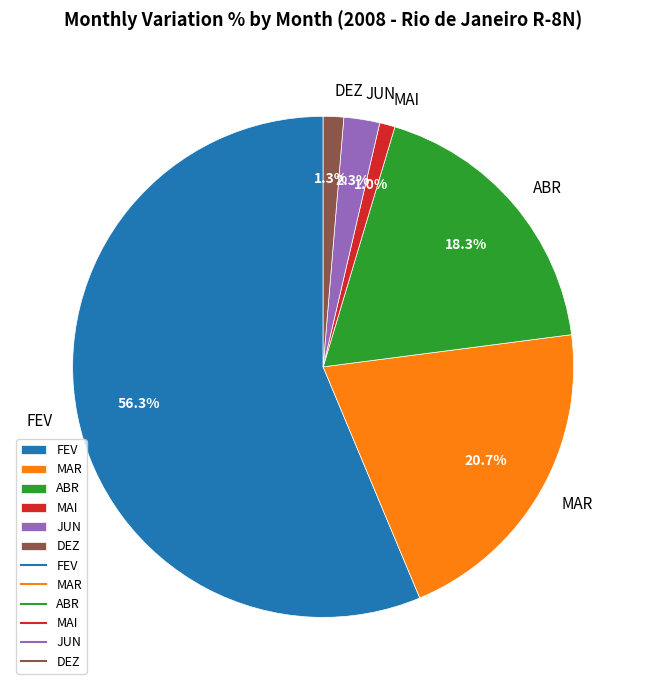

Between ABR and DEZ, which is larger?

ABR